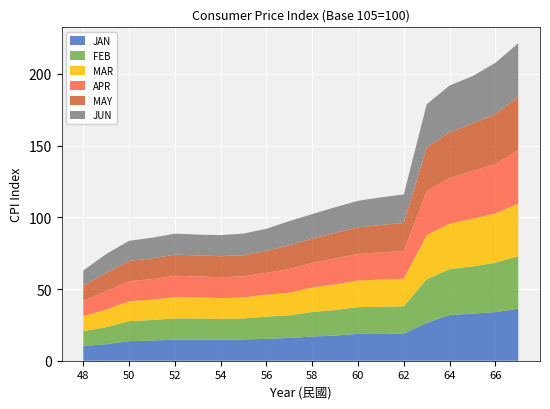

Reading left to right, list all the values displayed in this chart.

JAN: 48=10.3	49=11.6	50=13.7	51=14.1	52=14.8	53=14.7	54=14.6	55=14.8	56=15.2	57=15.9	58=16.9	59=17.5	60=18.7	61=18.6	62=18.9	63=26.4	64=31.9	65=32.8	66=33.9	67=36.3
FEB: 48=10.4	49=11.8	50=13.9	51=14.3	52=14.8	53=14.8	54=14.6	55=14.6	56=15.5	57=15.8	58=17.1	59=17.8	60=18.6	61=19.0	62=19.1	63=30.4	64=31.9	65=33.0	66=34.4	67=36.6
MAR: 48=10.5	49=12.2	50=13.9	51=14.2	52=14.8	53=14.7	54=14.5	55=14.6	56=15.3	57=15.8	58=17.1	59=17.9	60=18.6	61=19.0	62=19.1	63=30.8	64=31.7	65=33.2	66=34.3	67=36.6
APR: 48=10.5	49=12.8	50=14.0	51=14.3	52=14.9	53=14.6	54=14.6	55=14.7	56=15.2	57=16.5	58=17.1	59=18.0	60=18.5	61=19.0	62=19.4	63=30.6	64=31.9	65=33.3	66=34.6	67=37.3
MAY: 48=10.5	49=12.8	50=14.0	51=14.5	52=14.8	53=14.7	54=14.6	55=14.8	56=15.3	57=16.6	58=16.9	59=17.9	60=18.5	61=19.1	62=19.6	63=30.4	64=31.9	65=33.1	66=34.7	67=37.3
JUN: 48=10.7	49=13.1	50=14.0	51=14.4	52=14.6	53=14.5	54=14.7	55=15.1	56=15.4	57=16.9	58=17.1	59=17.8	60=18.5	61=19.3	62=19.8	63=30.3	64=32.6	65=33.0	66=35.8	67=37.3